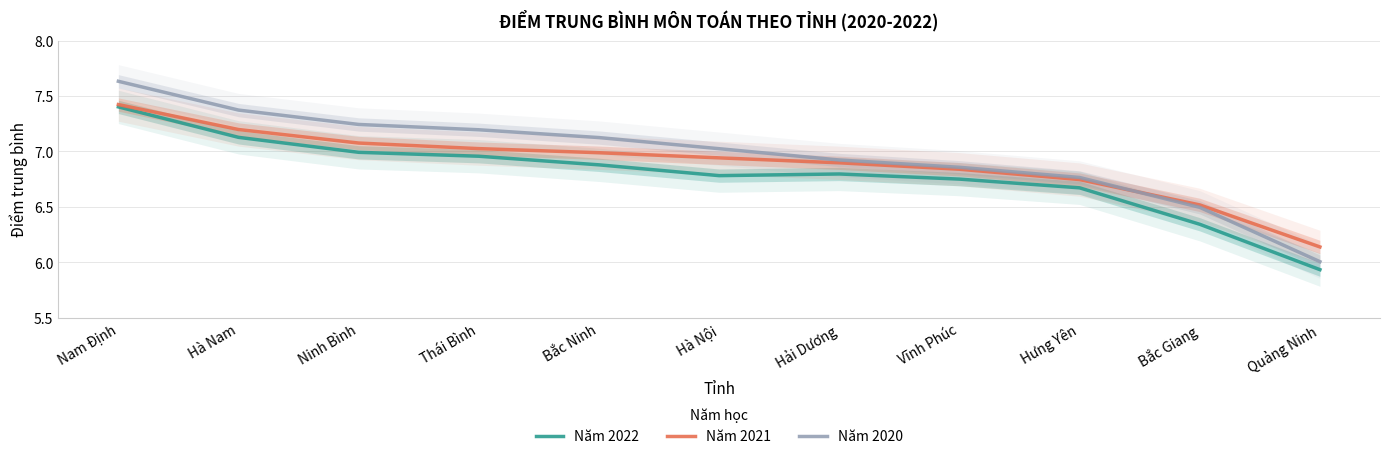

What is the approximate value of Năm 2021 at Hải Dương?

6.9